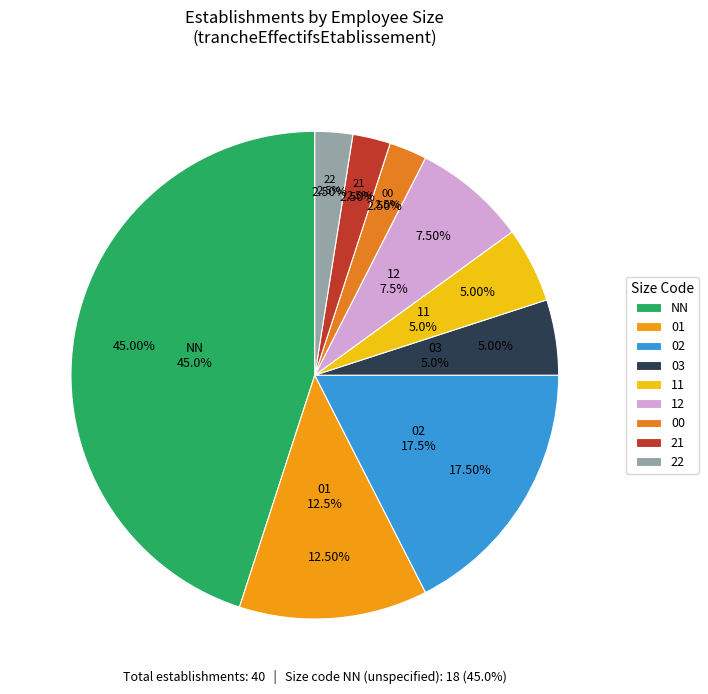

To the nearest percent, what is the average slice percentage?

11%